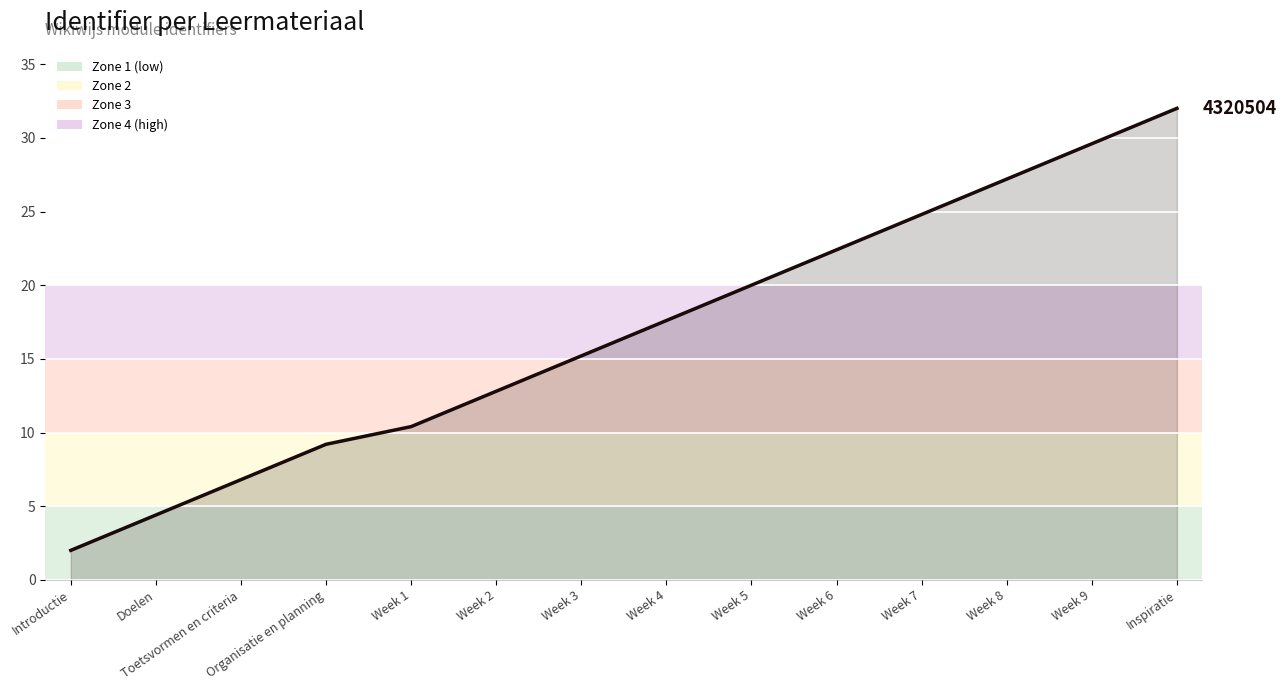

What is the change in value from Week 1 to Week 5?

+9.6